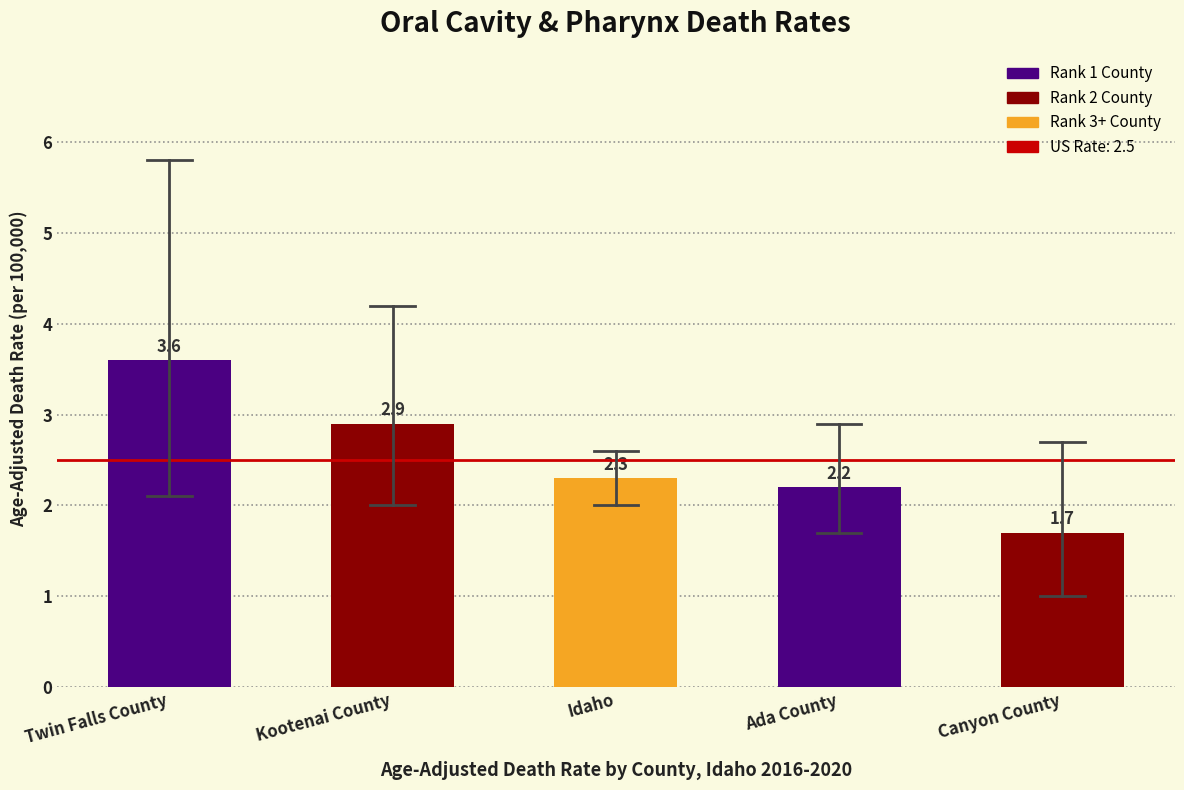

Reading left to right, what are all the values shown in this chart?

Twin Falls County=3.6	Kootenai County=2.9	Idaho=2.3	Ada County=2.2	Canyon County=1.7